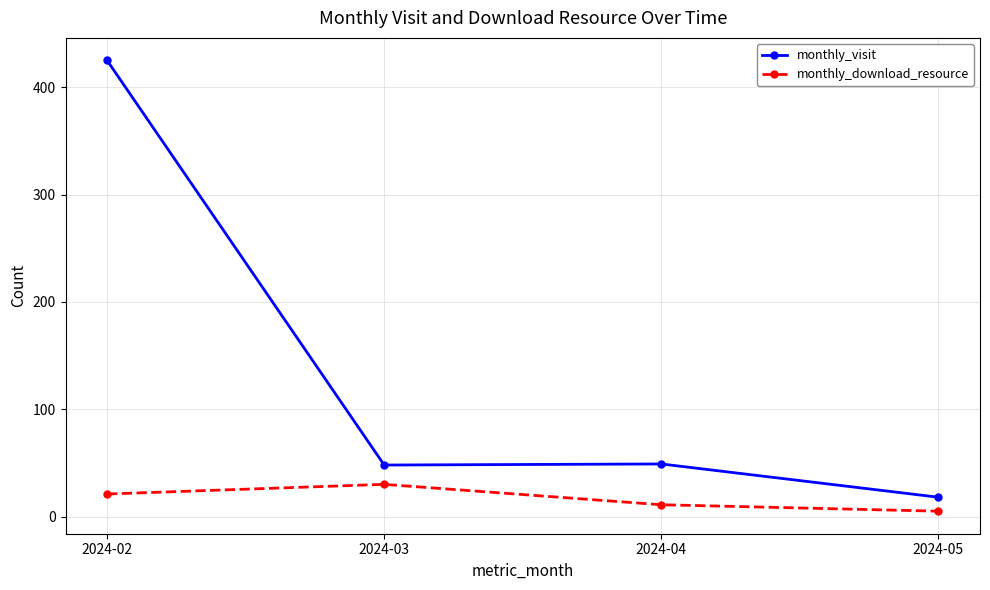

List the series in order of their overall mean, lowest first.

monthly_download_resource, monthly_visit